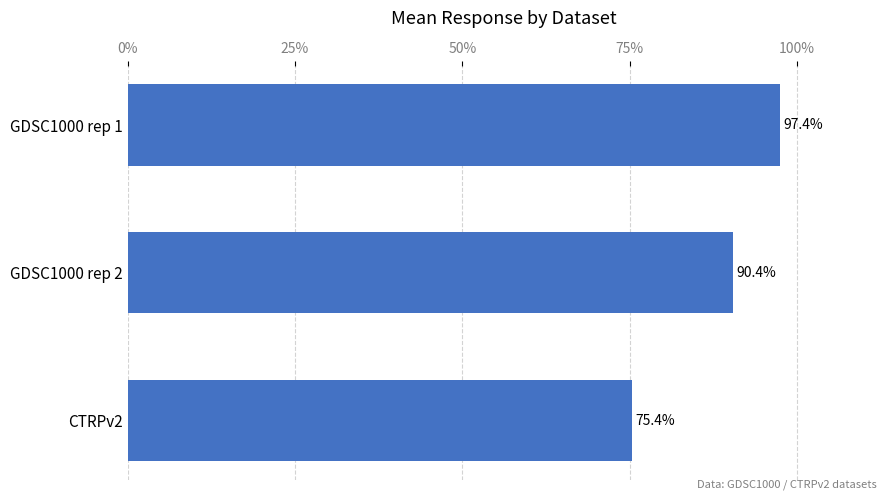

Count the number of categories in the chart.

3